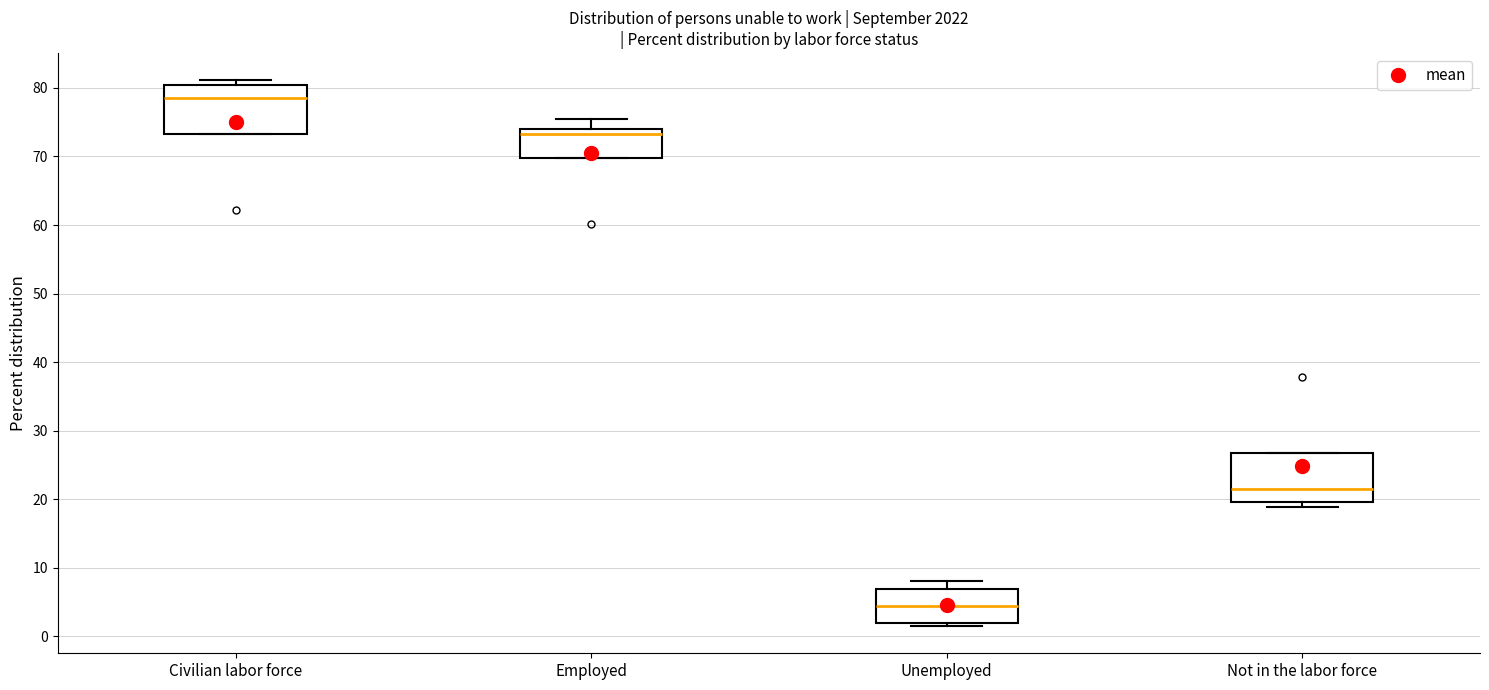

Reading left to right, read every box against the y-axis: the position of its median line, the range the box covers, and the ends of its whiskers. The values are not printed on the chart, so give them approximately, as read against the axis.

Civilian labor force: median 79, box 73 to 80, whiskers 73 to 81
Employed: median 73, box 70 to 74, whiskers 70 to 75
Unemployed: median 4, box 2 to 7, whiskers 2 (just below the box's lower edge) to 8
Not in the labor force: median 21, box 20 to 27, whiskers 19 to 27